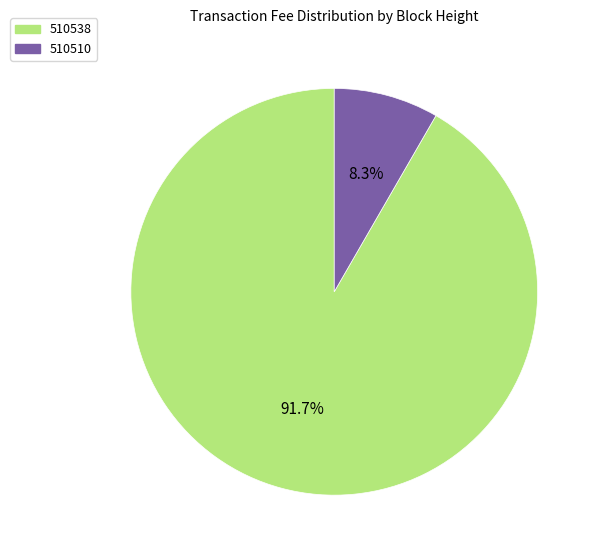

Count the number of slices in the pie.

2